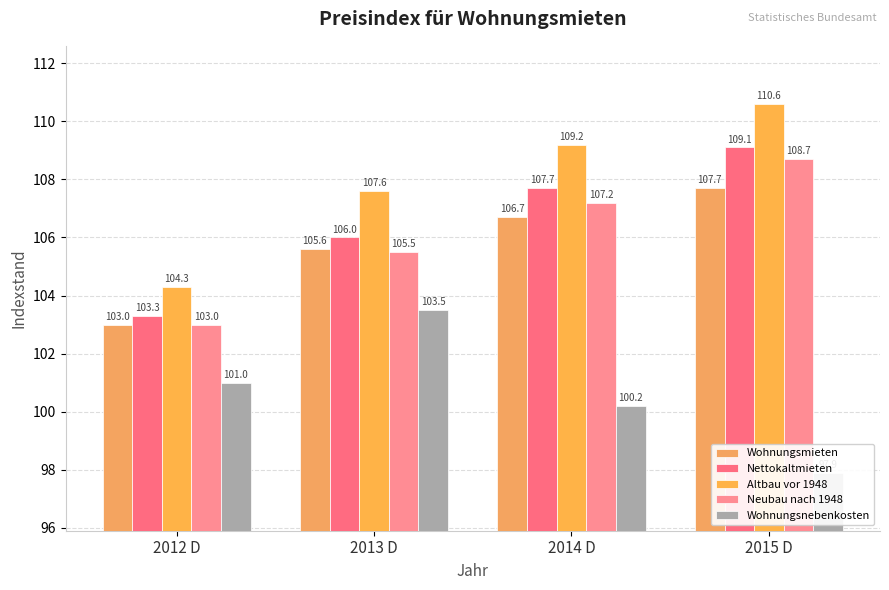

What is the difference between the maximum and minimum values in the Wohnungsnebenkosten series?

5.6